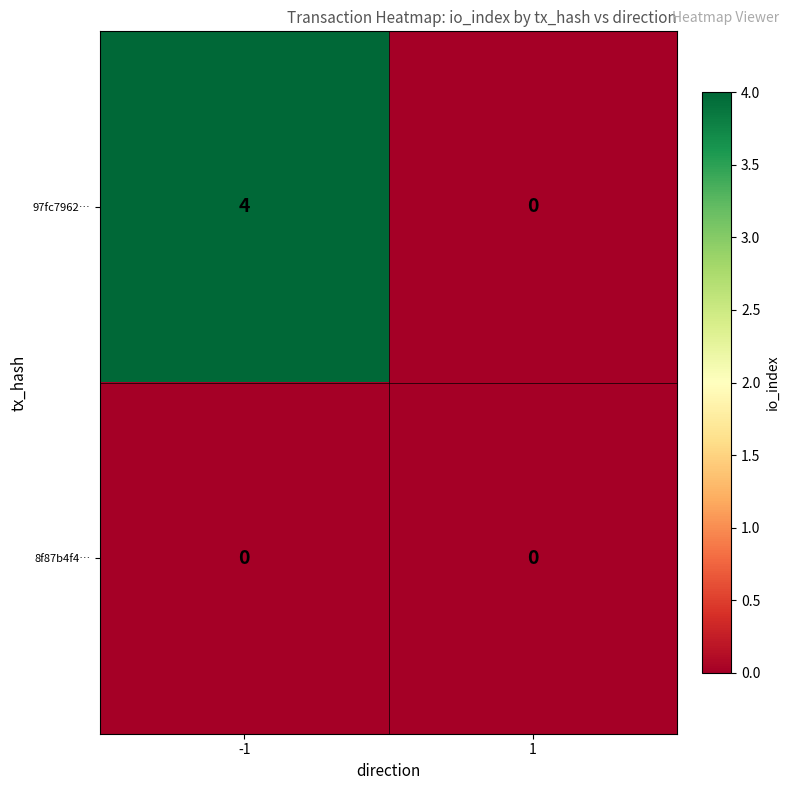

What is the highest value of the 97fc7962… series?

4